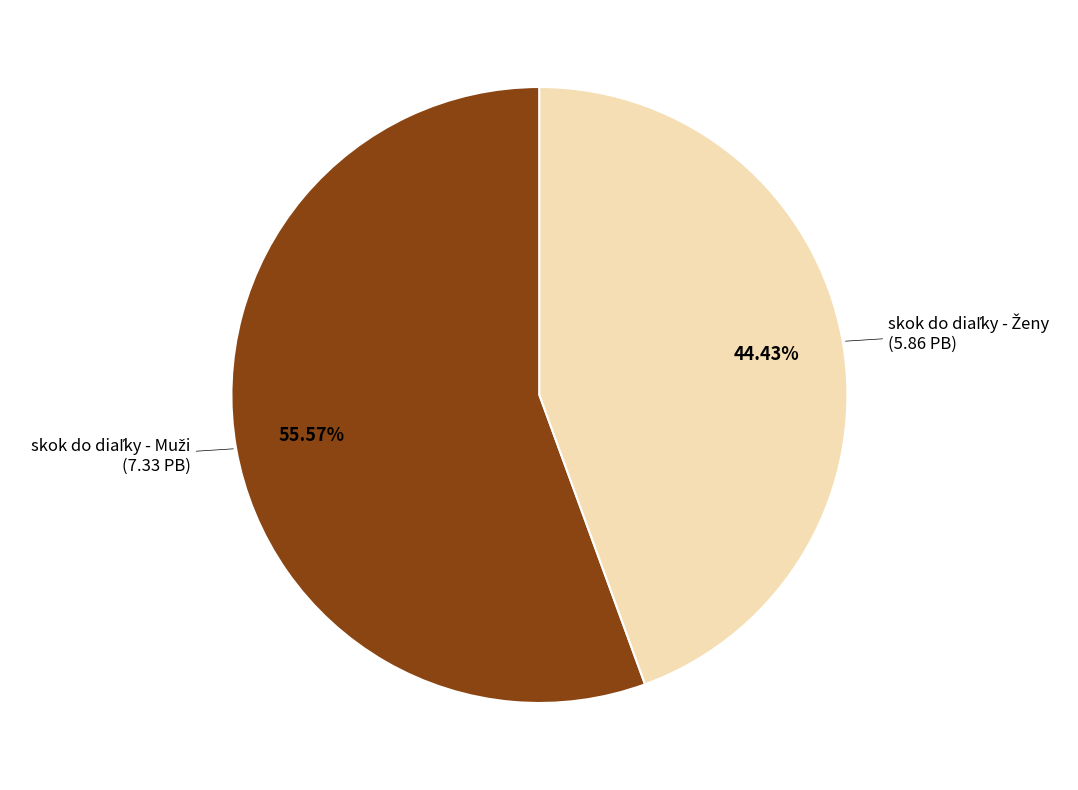

How many segments does this pie chart have?

2